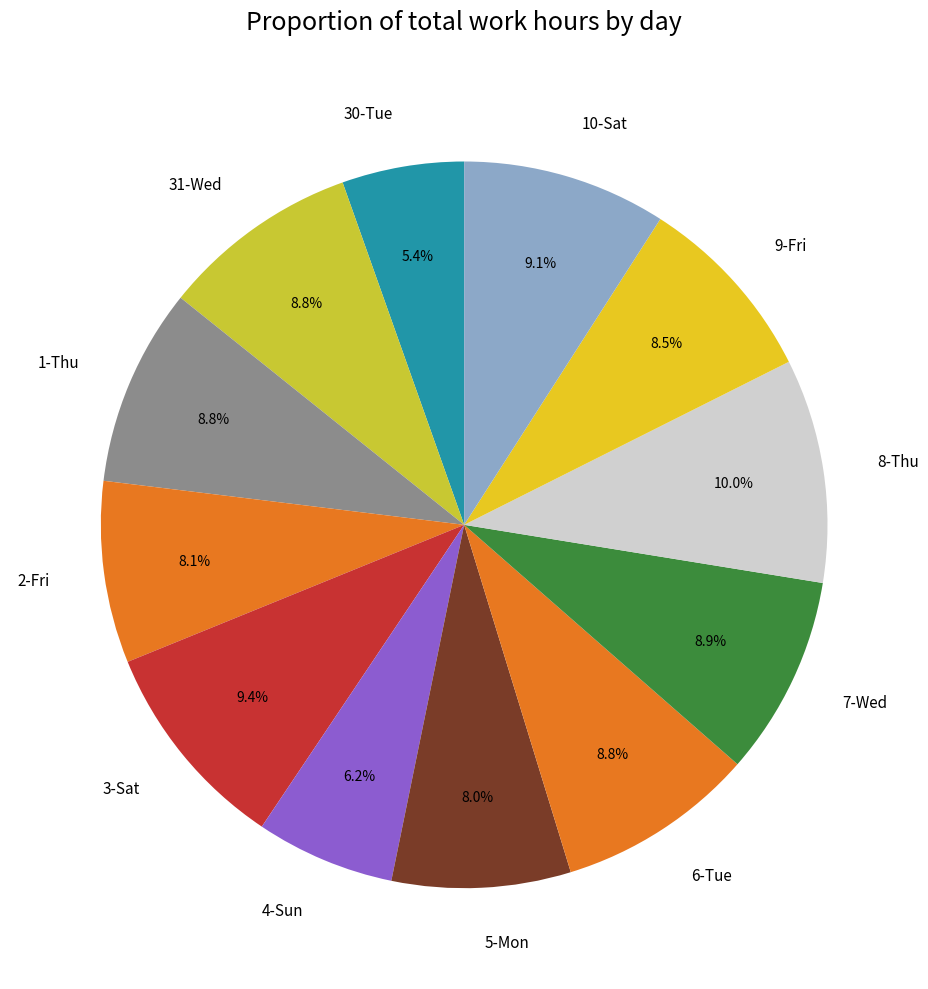

True or false: 6-Tue accounts for 1% of the total.

False